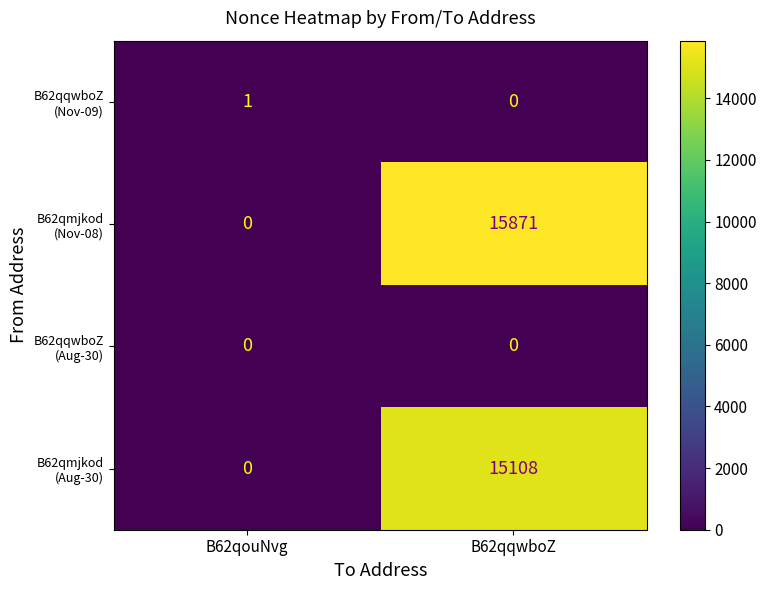

What is the maximum value shown in the chart?

15871